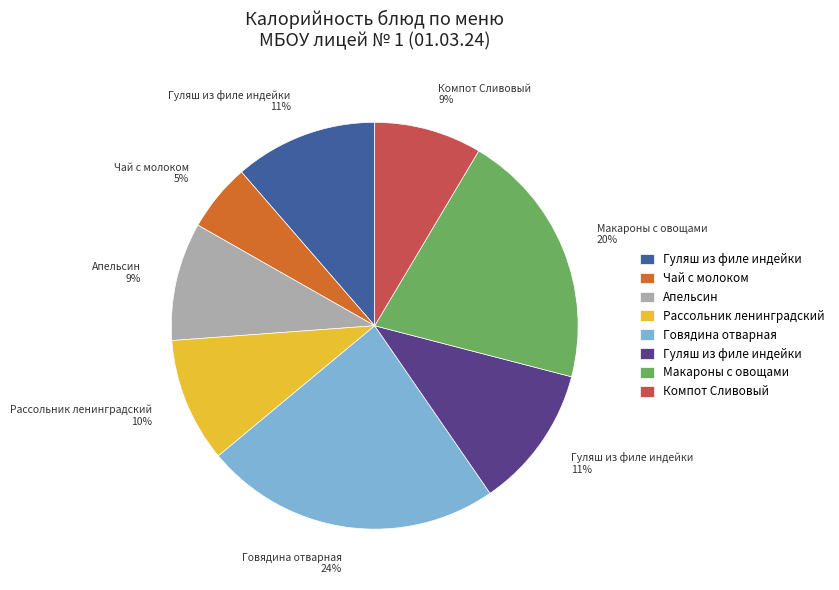

Is there any slice that represents more than half of the pie?

No